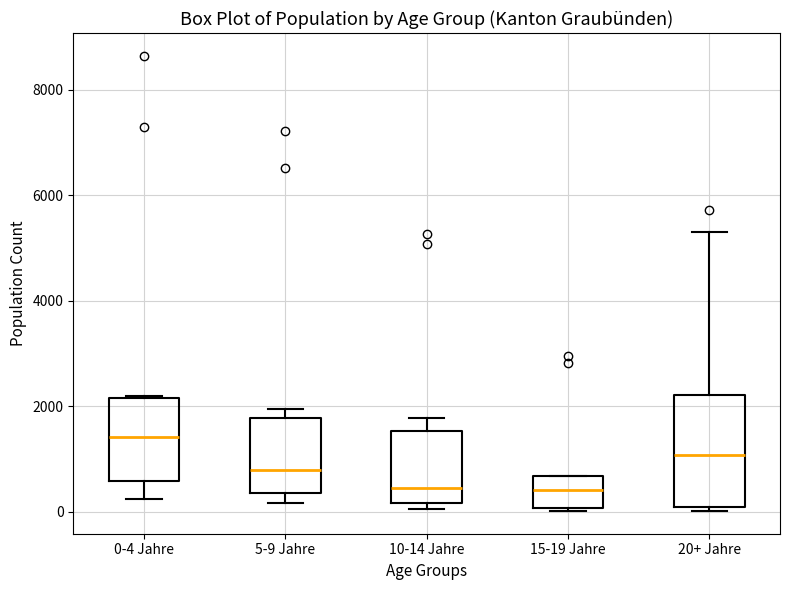

Which box has the highest median line?

0-4 Jahre